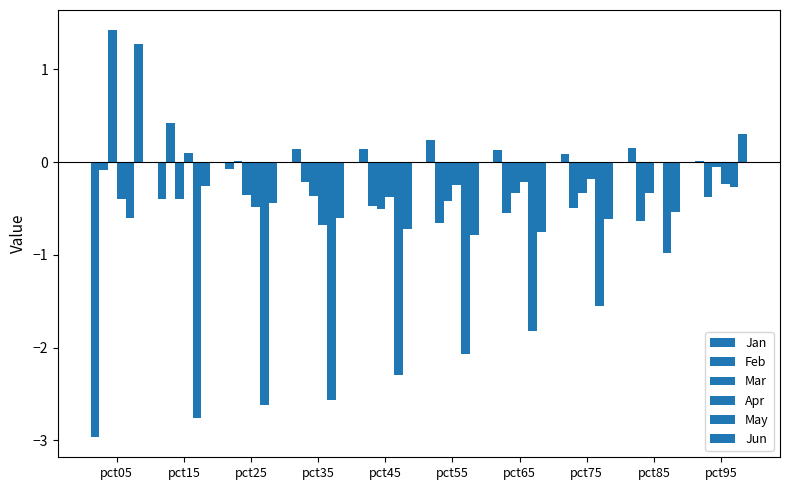

How many data points in Mar are above 0?

1